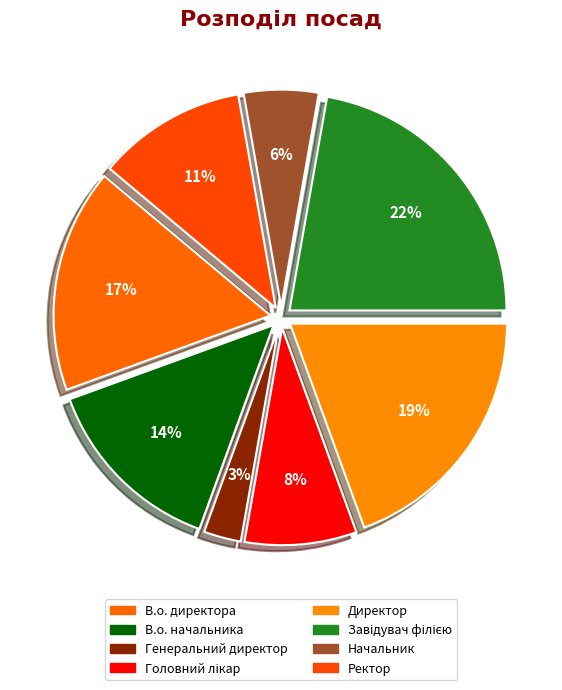

Count the number of slices in the pie.

8